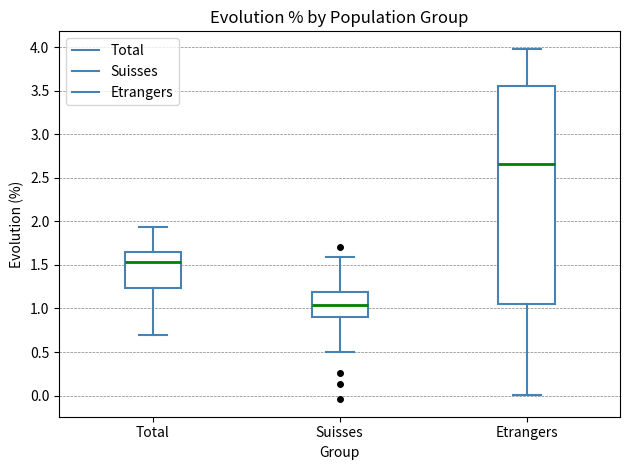

Where does the lower whisker of the box for Total end on the y-axis? The values are not printed on the chart, so give them approximately, as read against the axis.

0.70